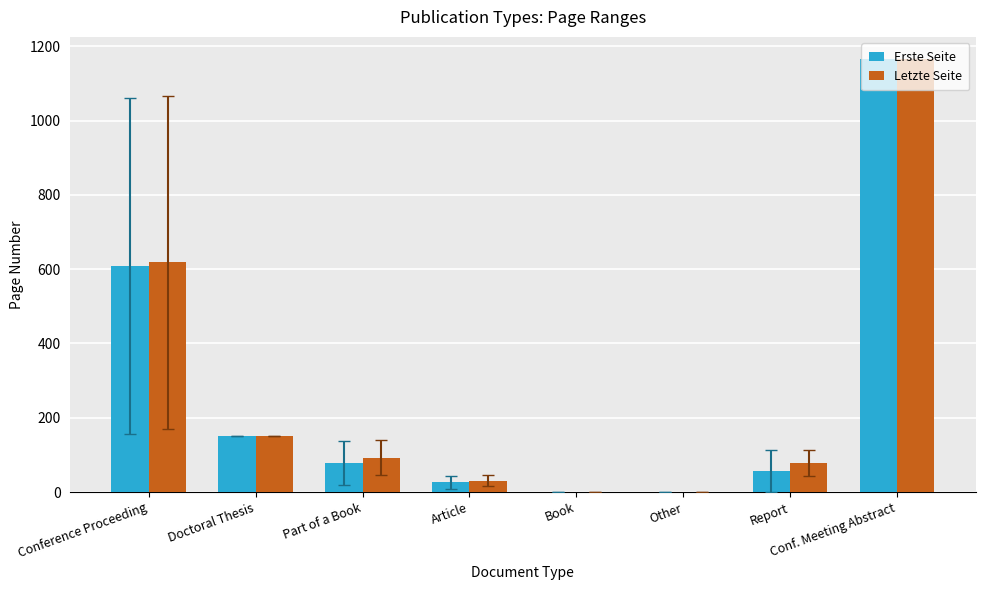

What is the highest value of the Erste Seite series?

1167.0